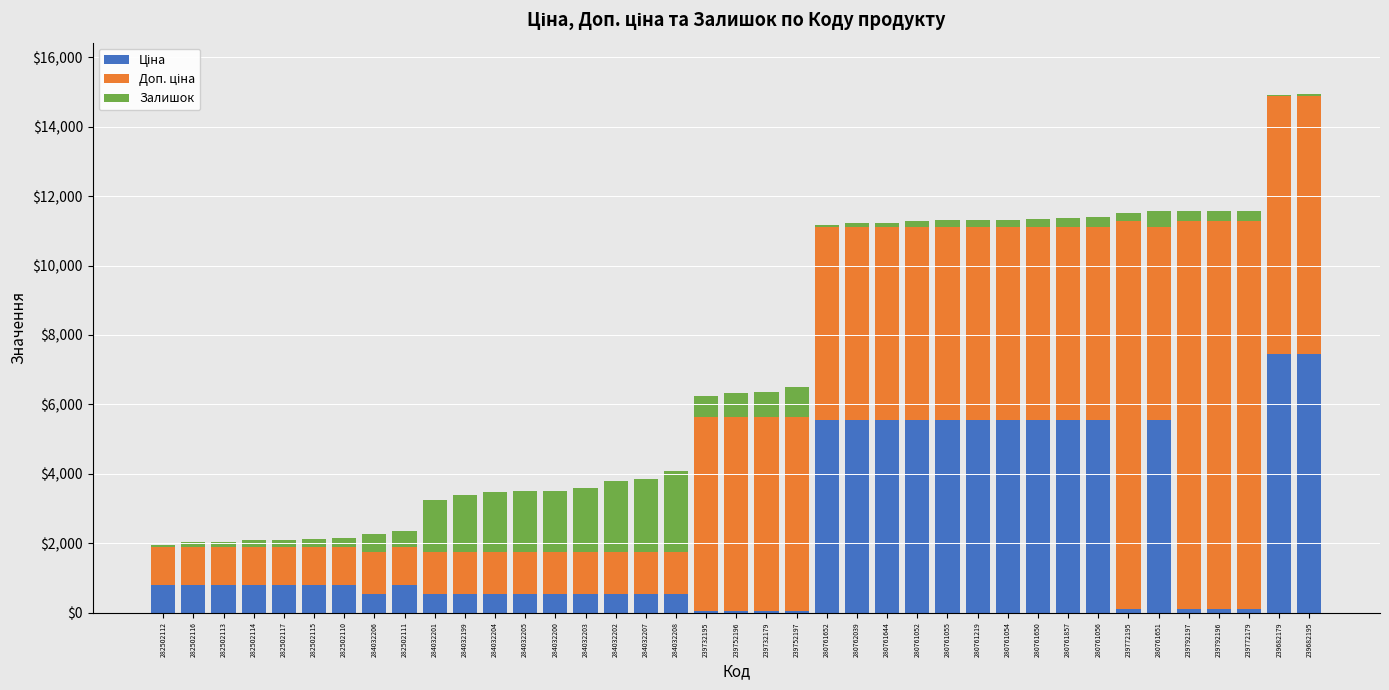

What is the total value across all series at 284032201?

3246.9